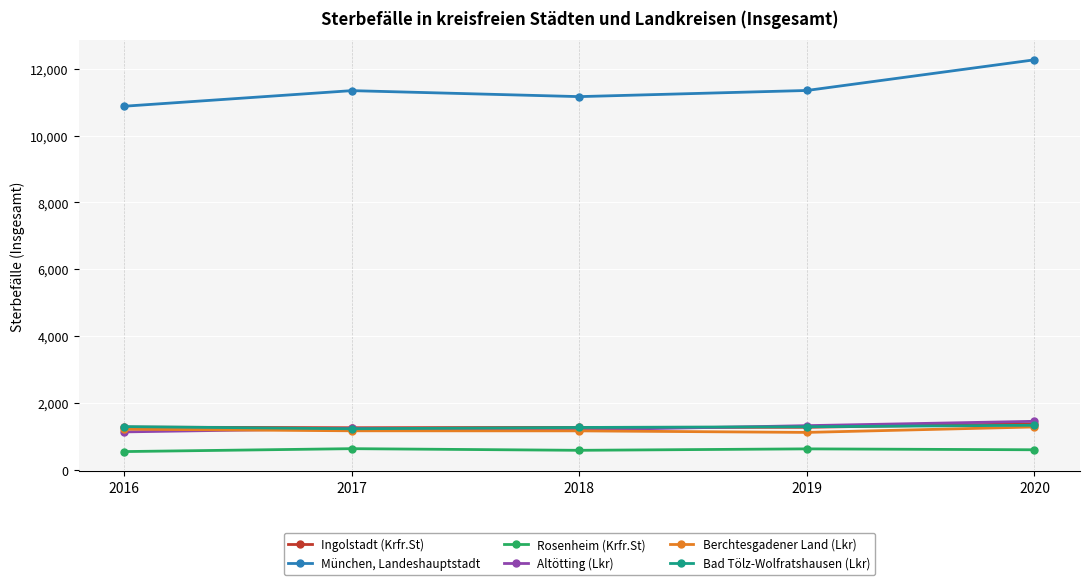

Rank the series by their maximum value, from lowest to highest.

Rosenheim (Krfr.St), Berchtesgadener Land (Lkr), Bad Tölz-Wolfratshausen (Lkr), Ingolstadt (Krfr.St), Altötting (Lkr), München, Landeshauptstadt